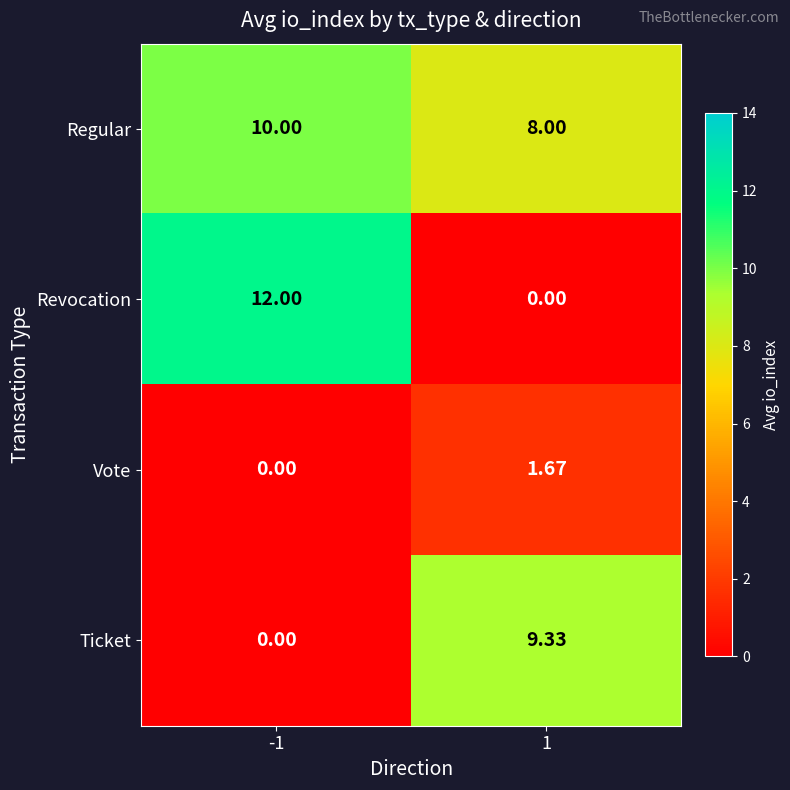

Which series has the largest total across all categories?

Regular